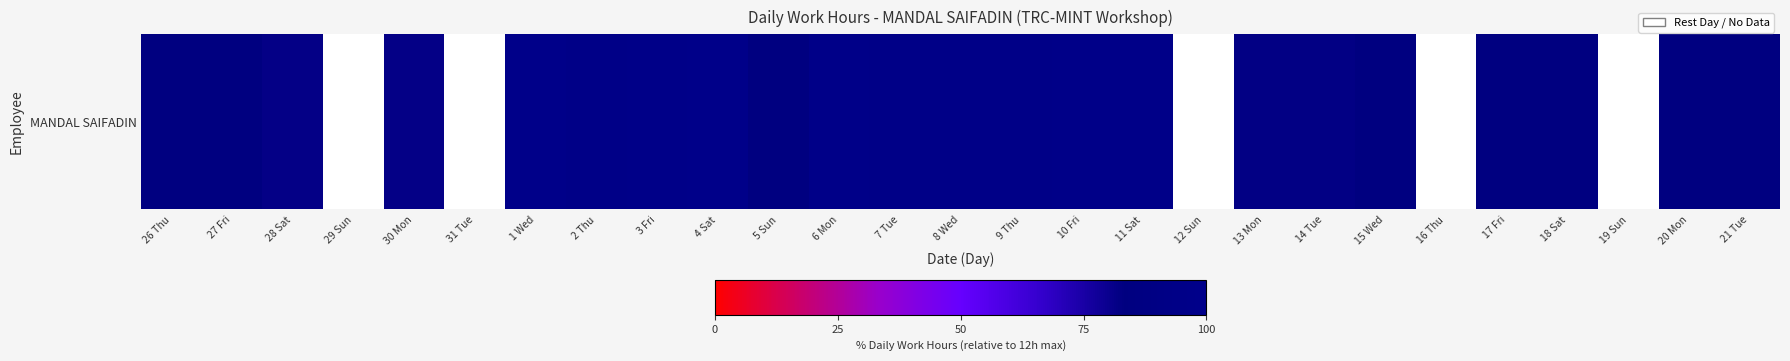

What is the sum of all values?

1956.8